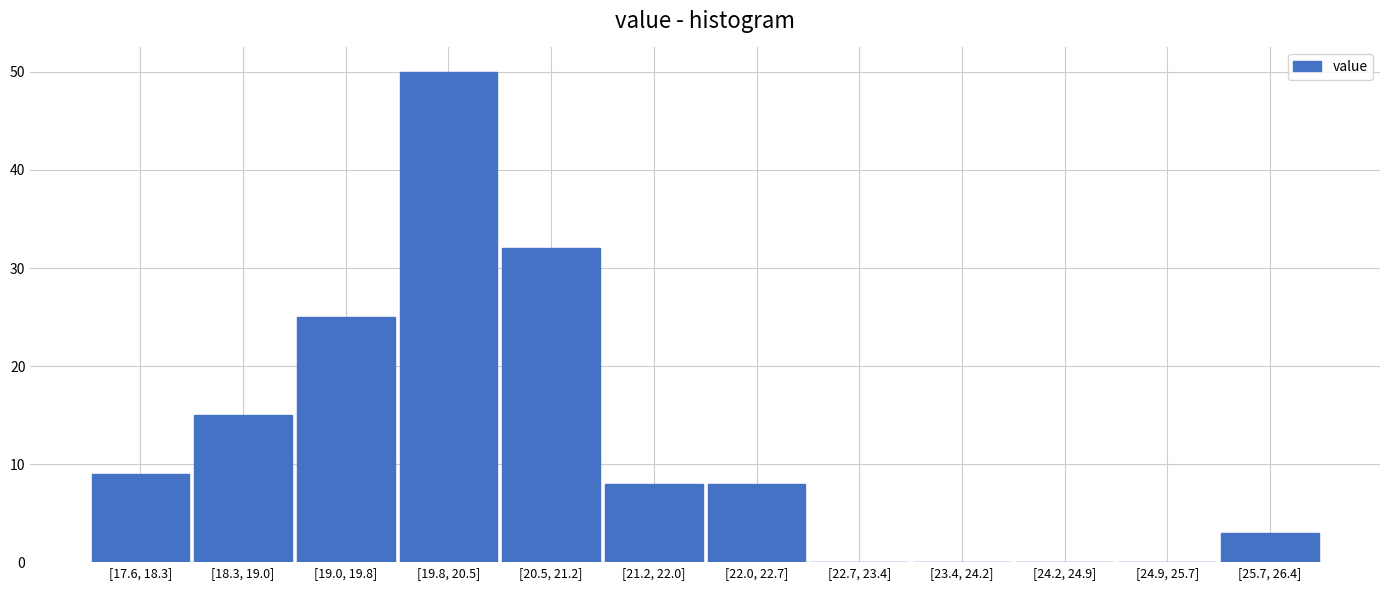

Reading right to left, list all the values displayed in this chart.

[25.7, 26.4]=3	[24.9, 25.7]=0	[24.2, 24.9]=0	[23.4, 24.2]=0	[22.7, 23.4]=0	[22.0, 22.7]=8	[21.2, 22.0]=8	[20.5, 21.2]=32	[19.8, 20.5]=50	[19.0, 19.8]=25	[18.3, 19.0]=15	[17.6, 18.3]=9